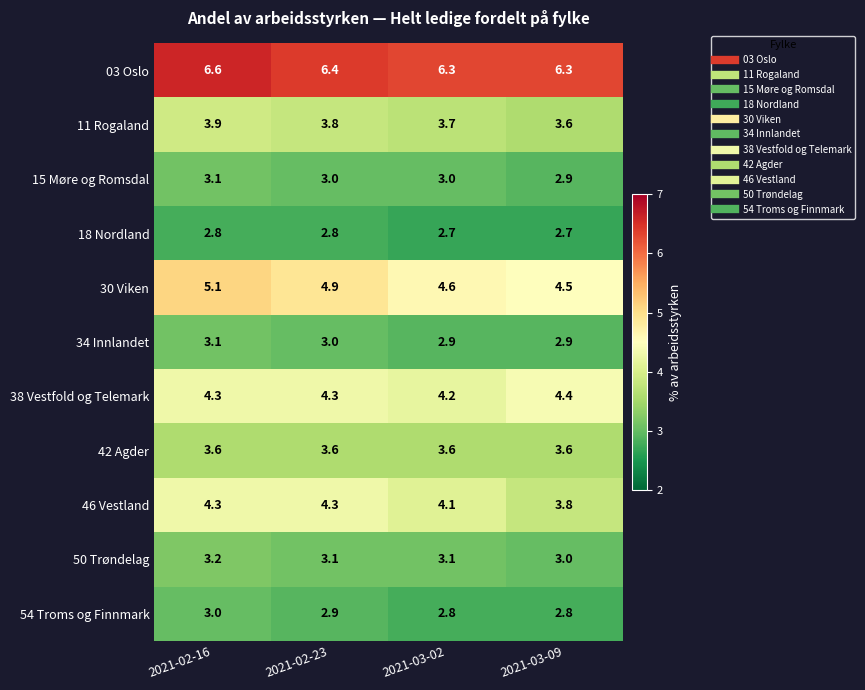

Is it true that 34 Innlandet equals 5.0 at 2021-03-09?

False